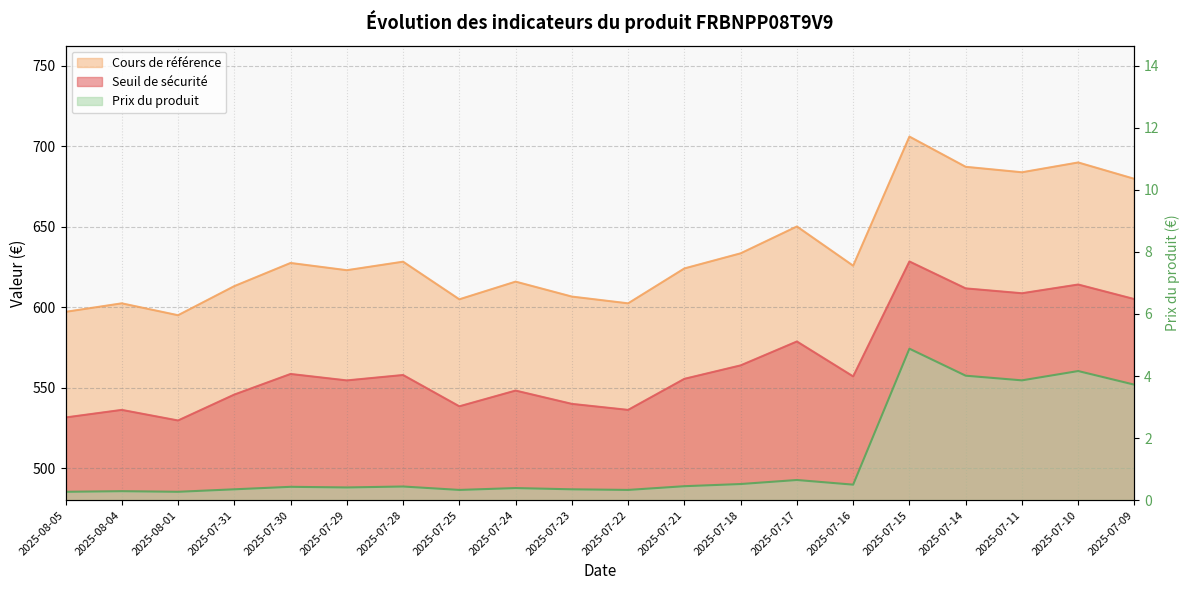

Between 2025-08-04 and 2025-07-18, which series saw the biggest shift?

Cours de référence